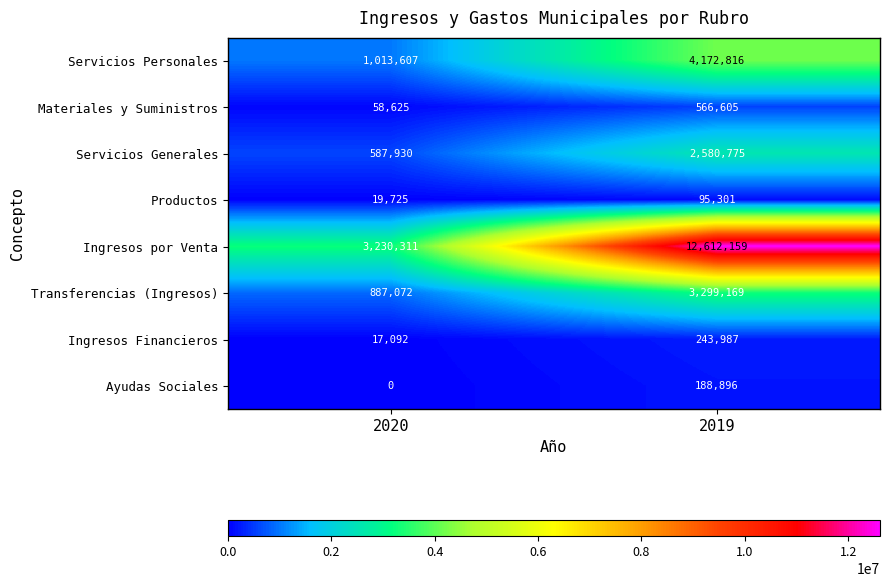

How many series are shown in this chart?

8